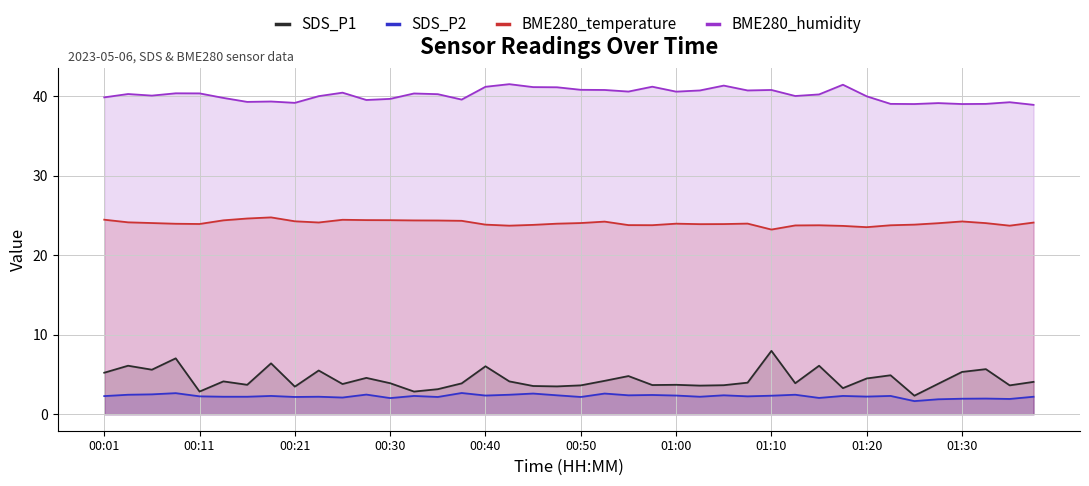

What are all the series names shown in the legend?

SDS_P1, SDS_P2, BME280_temperature, BME280_humidity